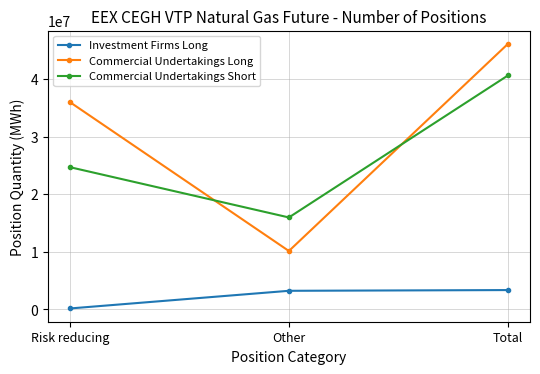

What is the difference between the highest and lowest values at Other?

12741585